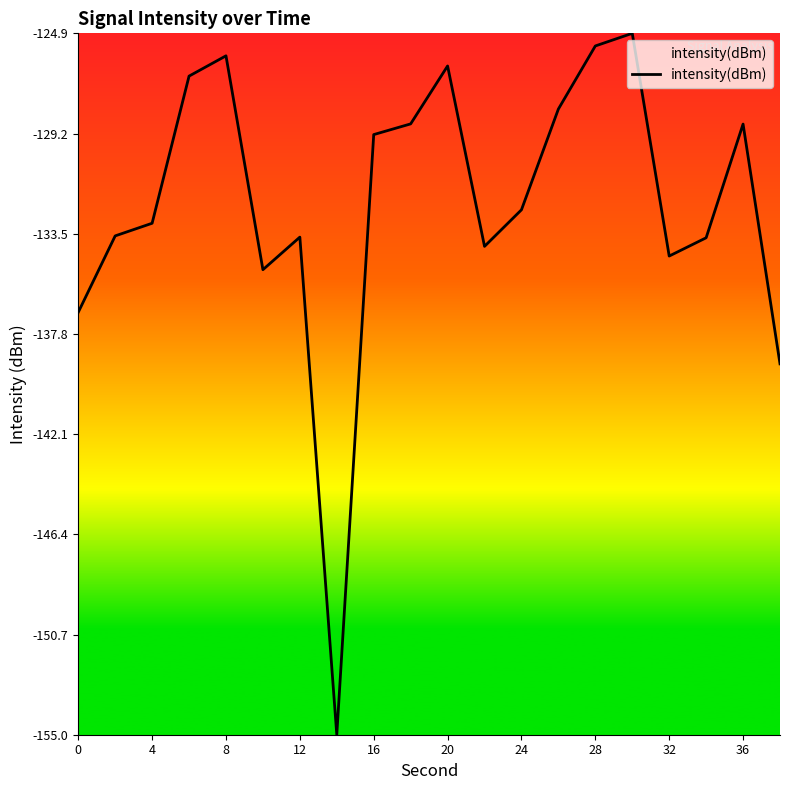

What is the difference between the maximum and minimum values?

30.1